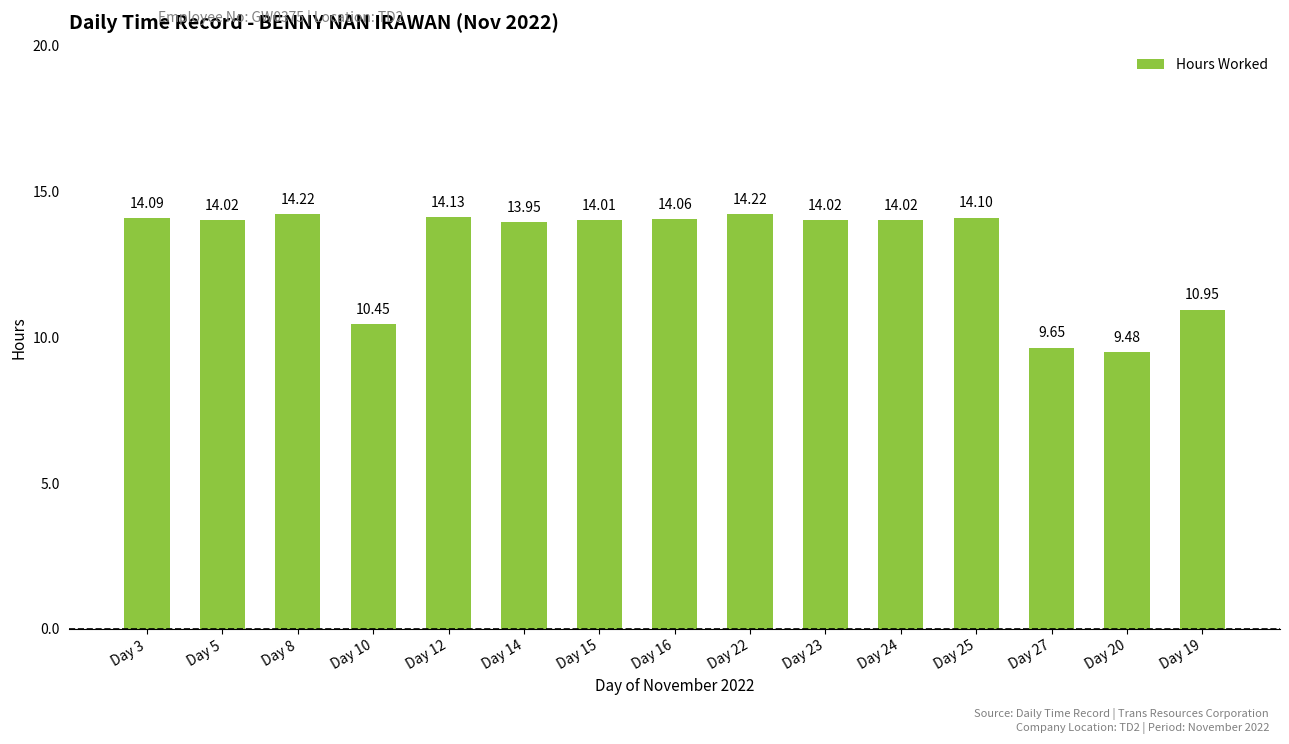

What is the sum of the values at Day 8 and Day 20?

23.7